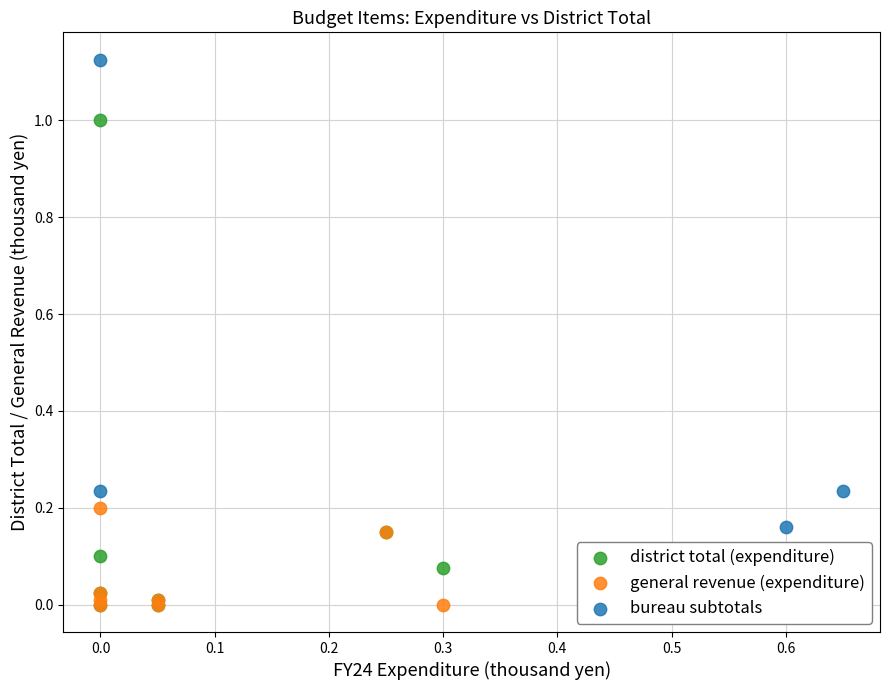

What are all the series names shown in the legend?

district total (expenditure), general revenue (expenditure), bureau subtotals